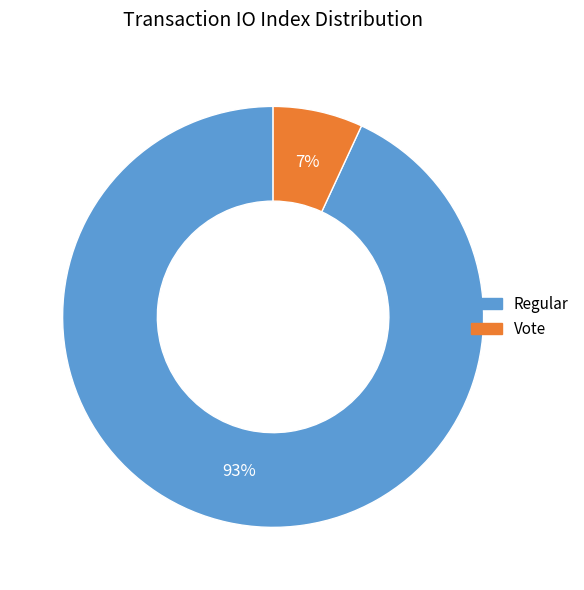

Do Regular and Vote together represent more than half of the pie?

Yes